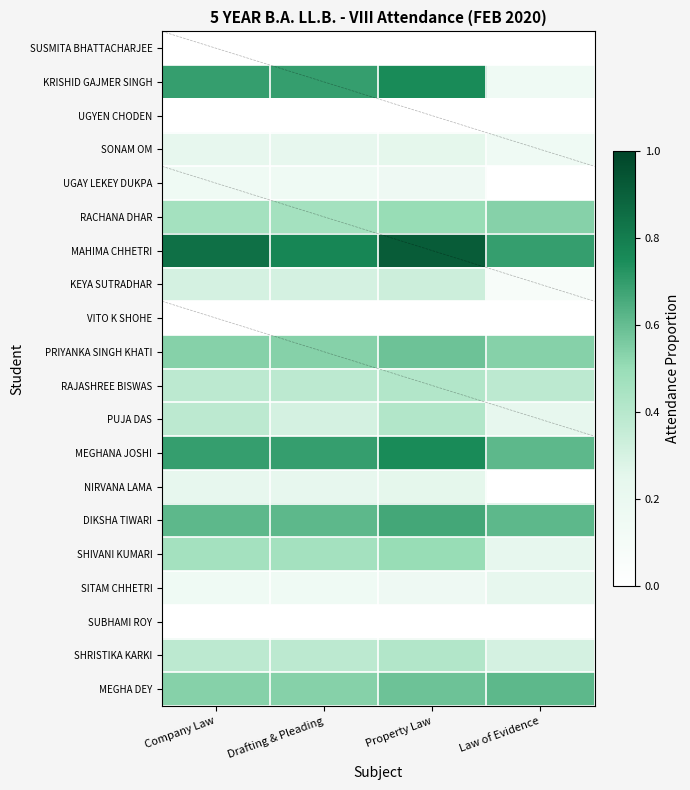

At which category is the sum across all series the highest?

Property Law